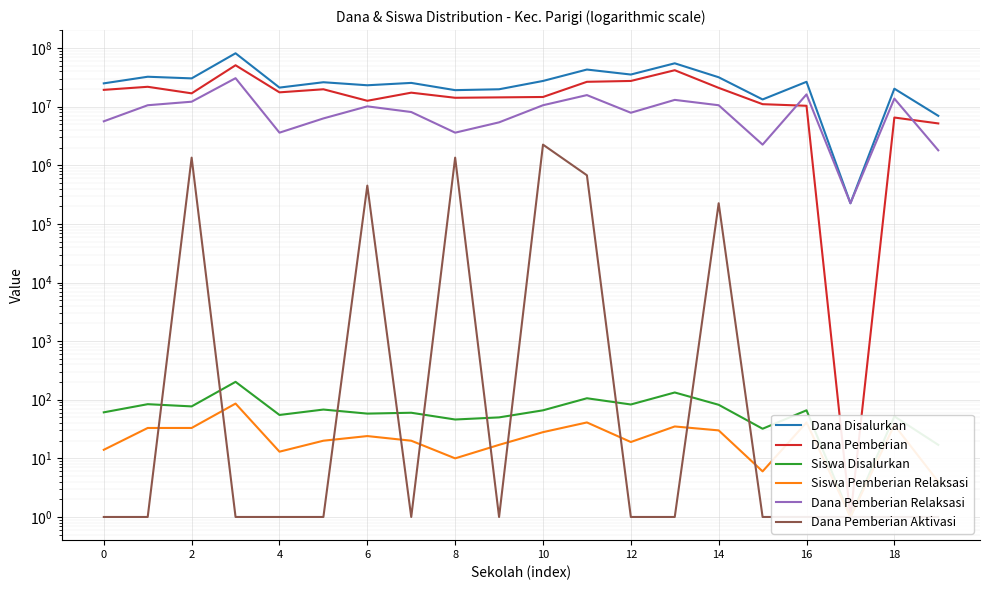

What is the spread (max minus min) of values at 12?

23174976